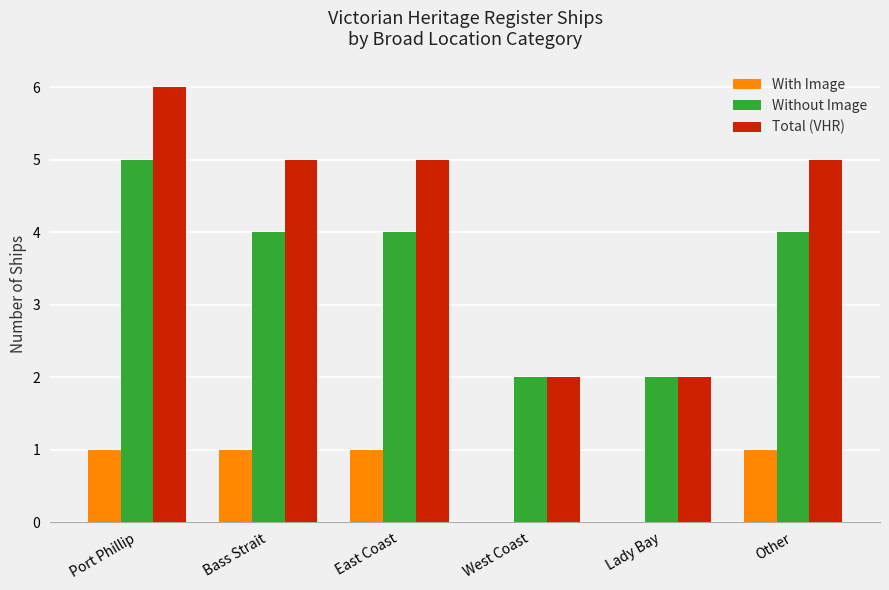

How many groups of bars are there?

6